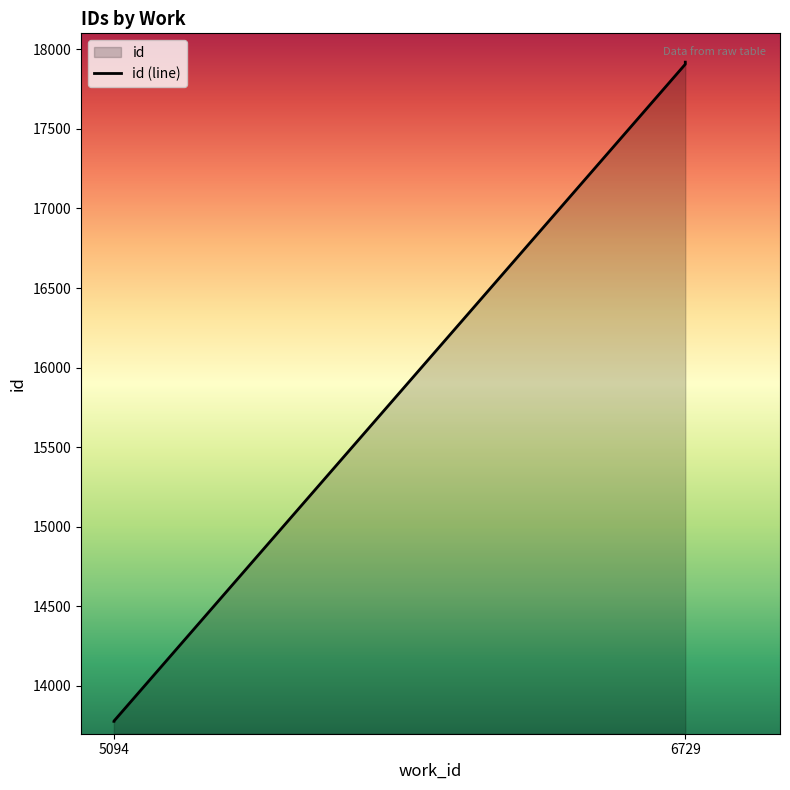

True or false: the data has more than 0 interior local peaks.

False